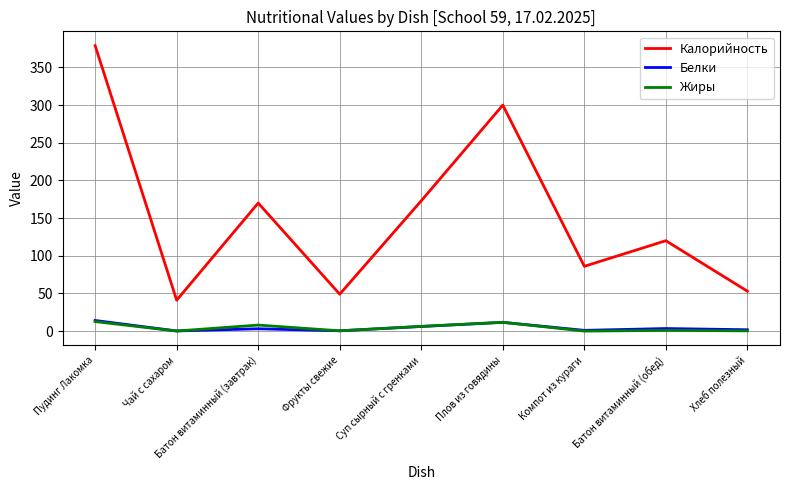

Does the chart have visible grid lines?

Yes